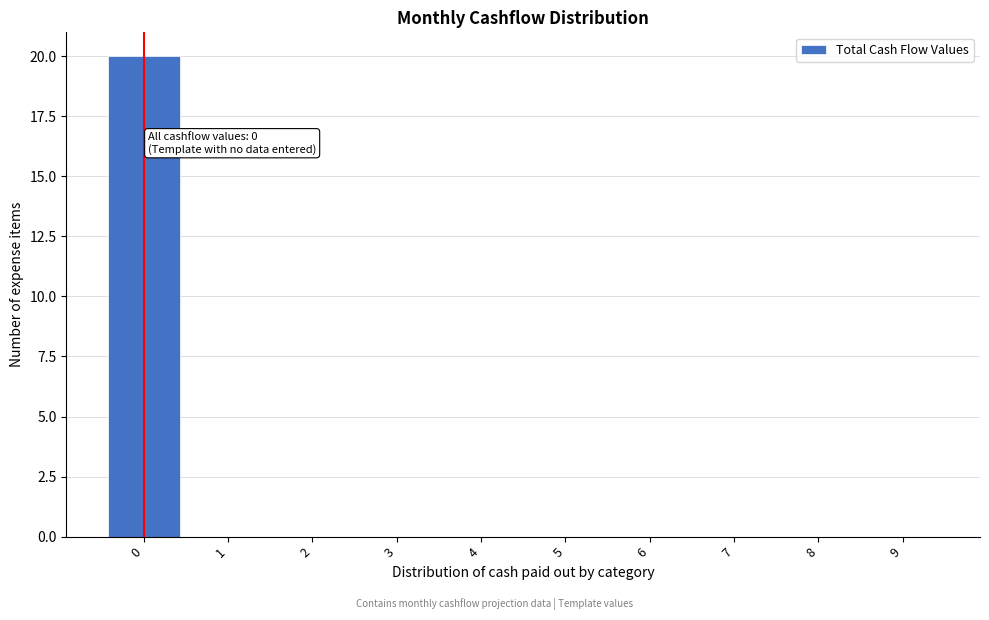

Reading left to right, what are all the values shown in this chart?

0=20	1=0	2=0	3=0	4=0	5=0	6=0	7=0	8=0	9=0